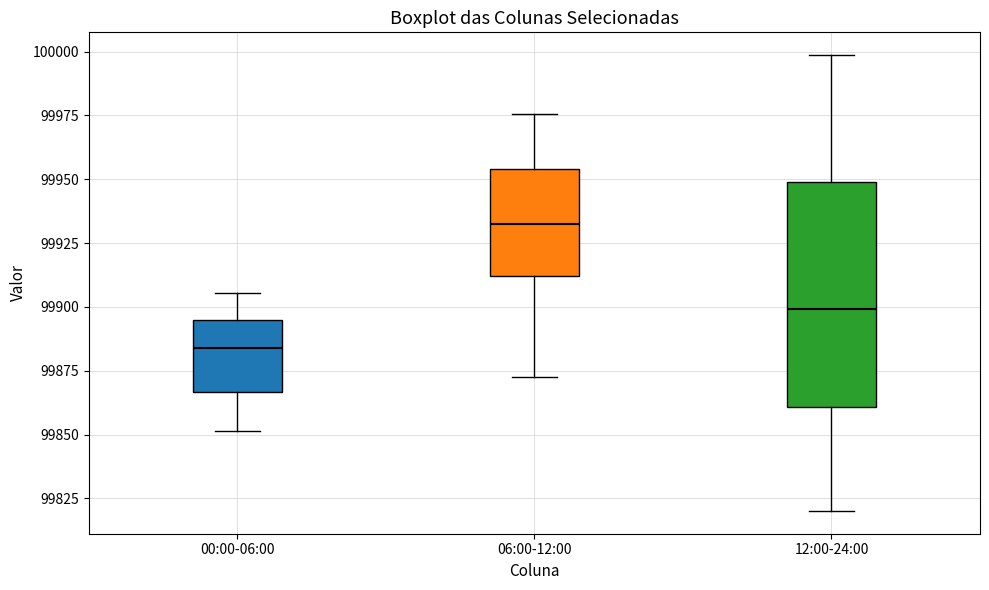

Reading left to right, transcribe this box plot: for each box, give where its median line is, the range the box spans, and where its two whiskers end, as read against the y-axis. The values are not printed on the chart, so give them approximately, as read against the axis.

00:00-06:00: median 99885, box 99865 to 99895, whiskers 99850 to 99905
06:00-12:00: median 99935, box 99910 to 99955, whiskers 99875 to 99975
12:00-24:00: median 99900, box 99860 to 99950, whiskers 99820 to 100000